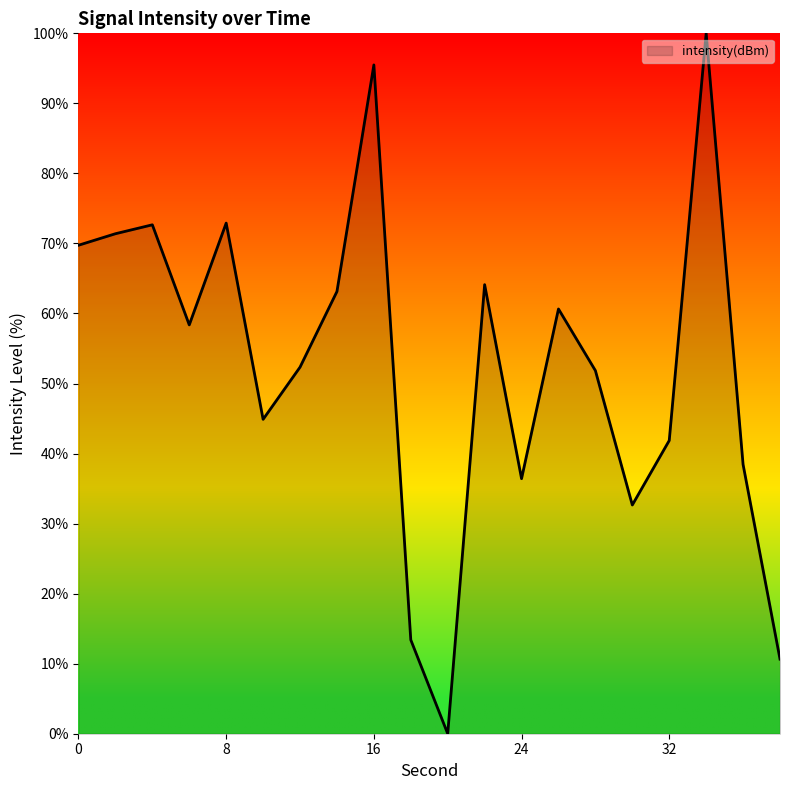

What is the difference between the maximum and minimum values?

100.0